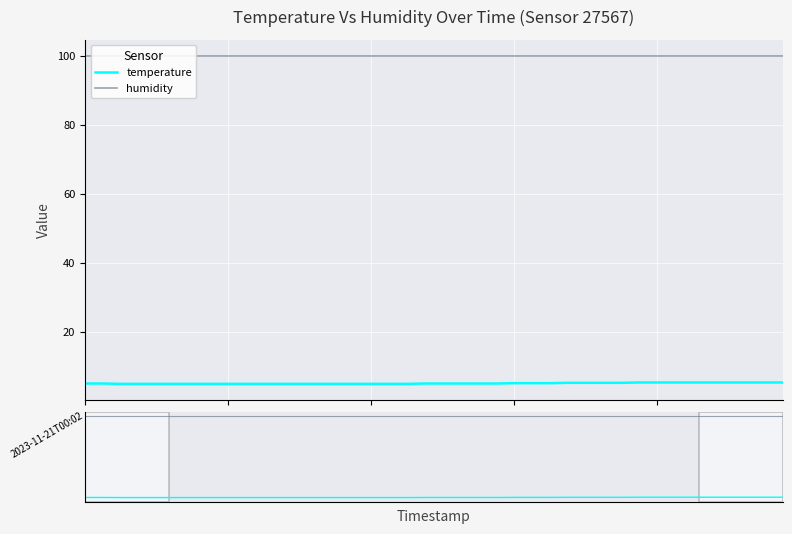

Is it true that humidity equals 59.0 at 26?

False